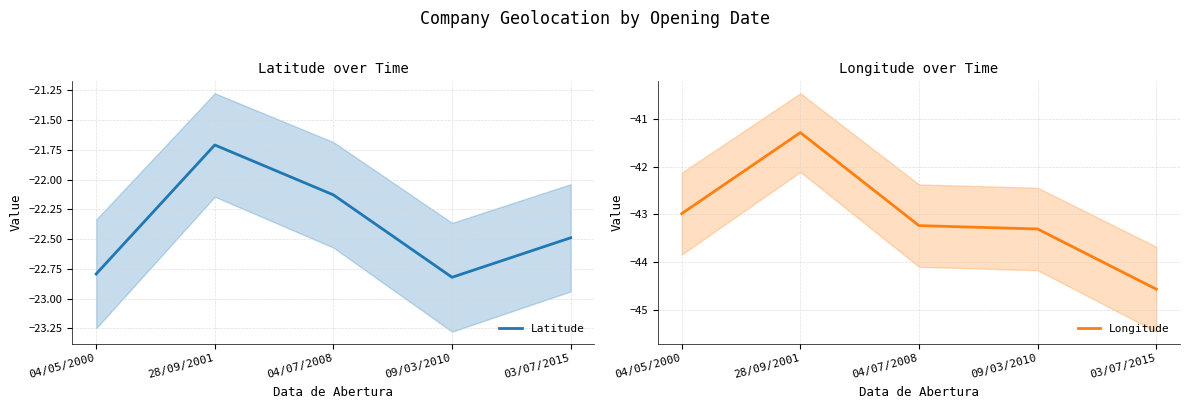

The value of Longitude at 04/05/2000 is -43.0. True or false?

True